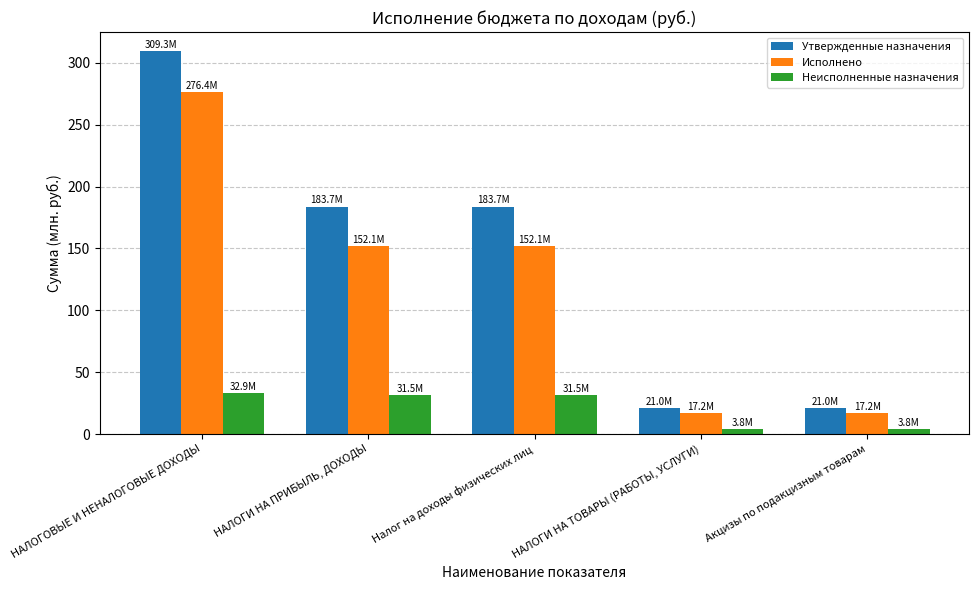

Reading left to right, what are all the values shown in this chart?

Утвержденные назначения: НАЛОГОВЫЕ И НЕНАЛОГОВЫЕ ДОХОДЫ=309.3	НАЛОГИ НА ПРИБЫЛЬ, ДОХОДЫ=183.7	Налог на доходы физических лиц=183.7	НАЛОГИ НА ТОВАРЫ (РАБОТЫ, УСЛУГИ)=21.0	Акцизы по подакцизным товарам=21.0
Исполнено: НАЛОГОВЫЕ И НЕНАЛОГОВЫЕ ДОХОДЫ=276.4	НАЛОГИ НА ПРИБЫЛЬ, ДОХОДЫ=152.1	Налог на доходы физических лиц=152.1	НАЛОГИ НА ТОВАРЫ (РАБОТЫ, УСЛУГИ)=17.2	Акцизы по подакцизным товарам=17.2
Неисполненные назначения: НАЛОГОВЫЕ И НЕНАЛОГОВЫЕ ДОХОДЫ=32.9	НАЛОГИ НА ПРИБЫЛЬ, ДОХОДЫ=31.5	Налог на доходы физических лиц=31.5	НАЛОГИ НА ТОВАРЫ (РАБОТЫ, УСЛУГИ)=3.8	Акцизы по подакцизным товарам=3.8